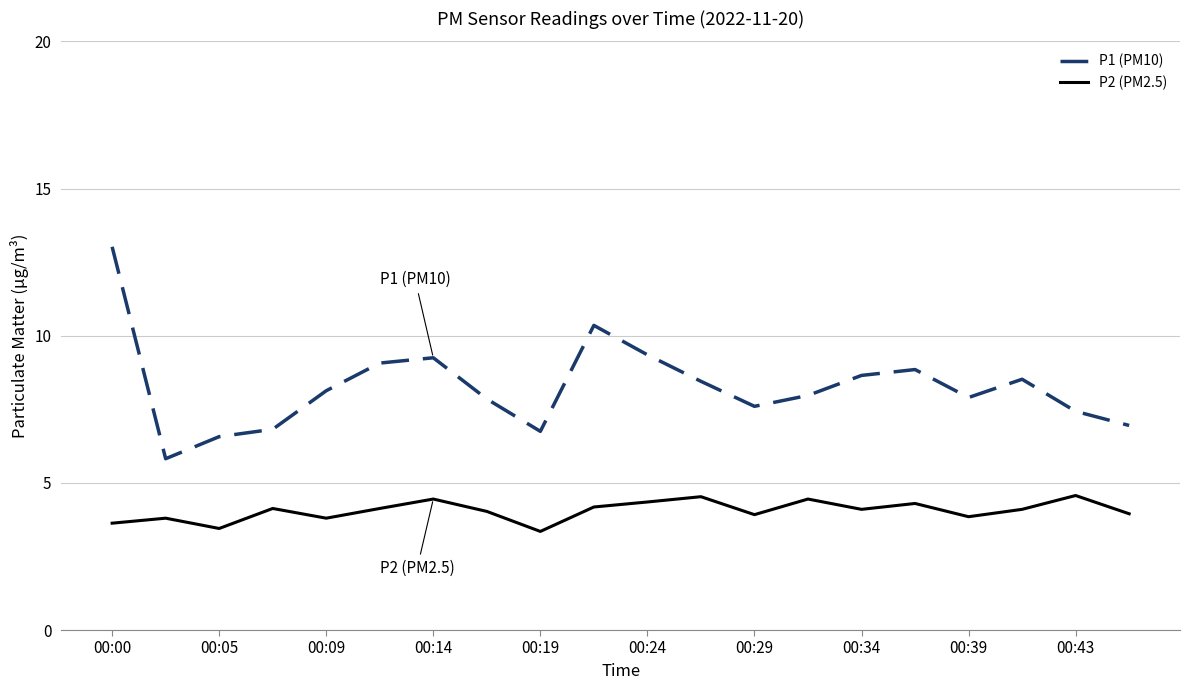

True or false: P1 (PM10) and P2 (PM2.5) cross at least once.

False